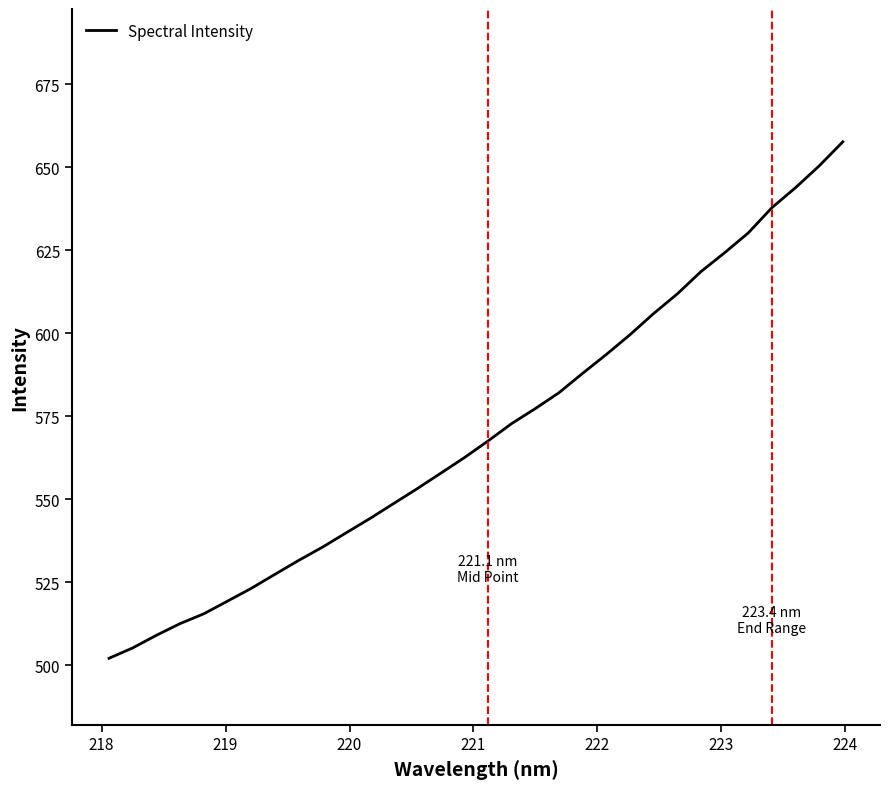

What is the difference between the maximum and minimum values?

155.6